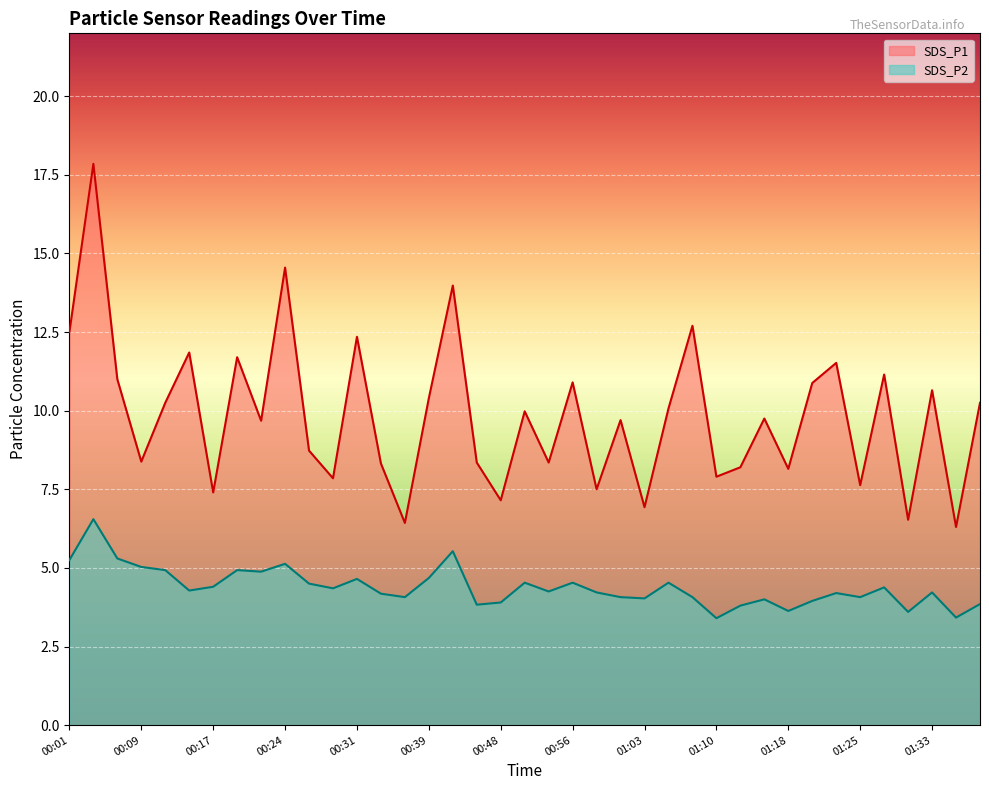

Count the number of data series in this chart.

2